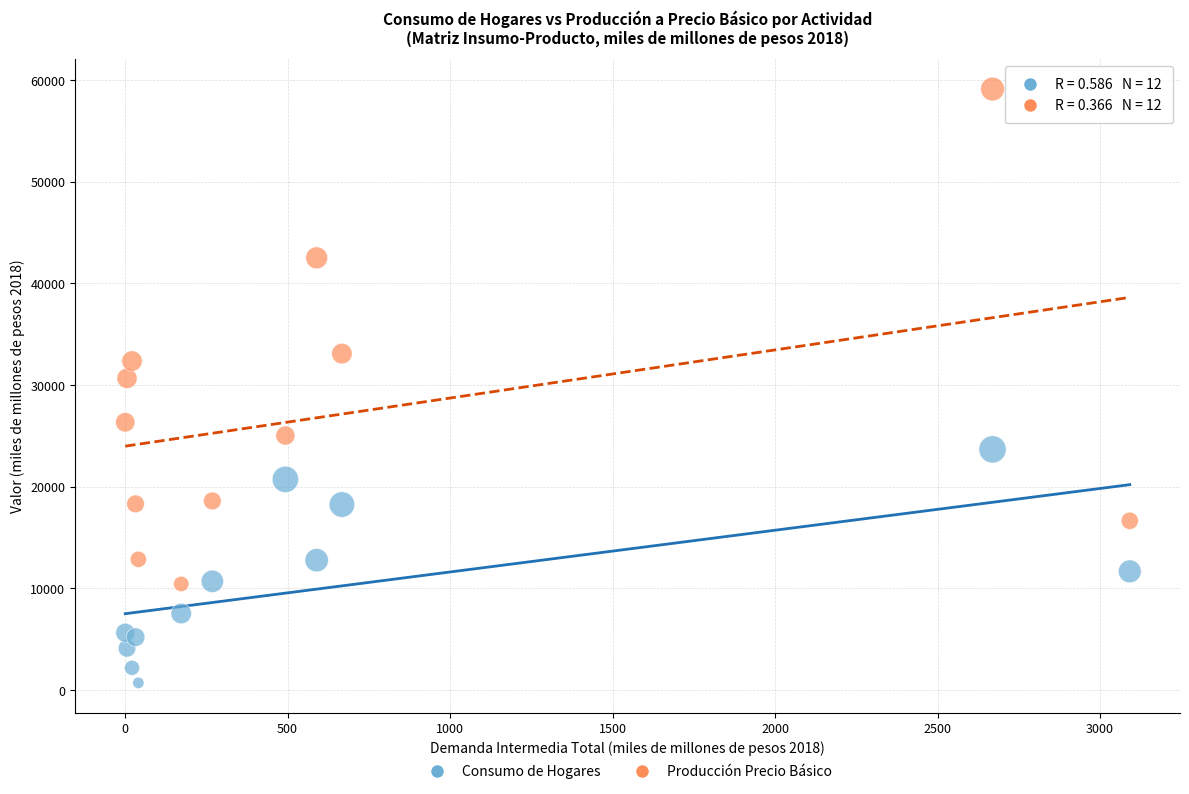

Which series contains the highest Y value?

Producción Precio Básico